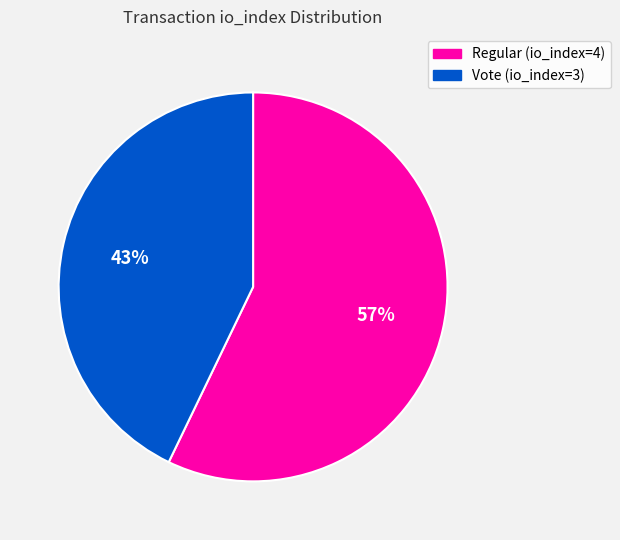

To the nearest percent, what is the difference between the largest and smallest slice percentages?

14%